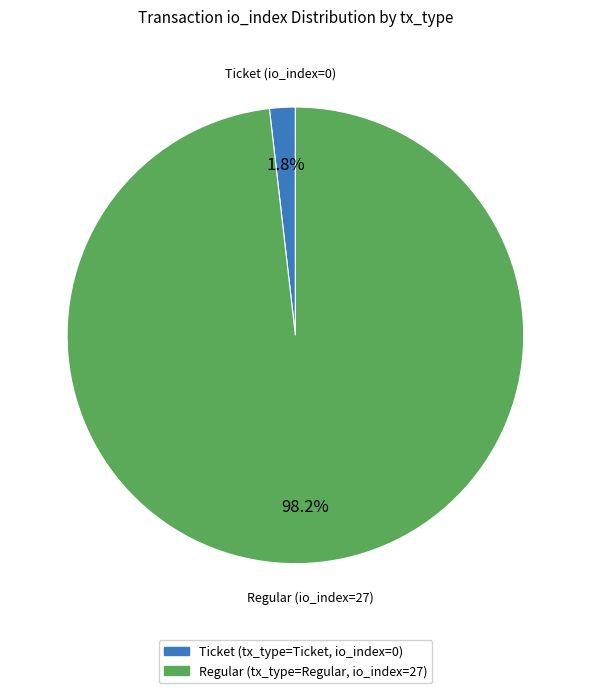

Does any single category account for the majority?

Yes